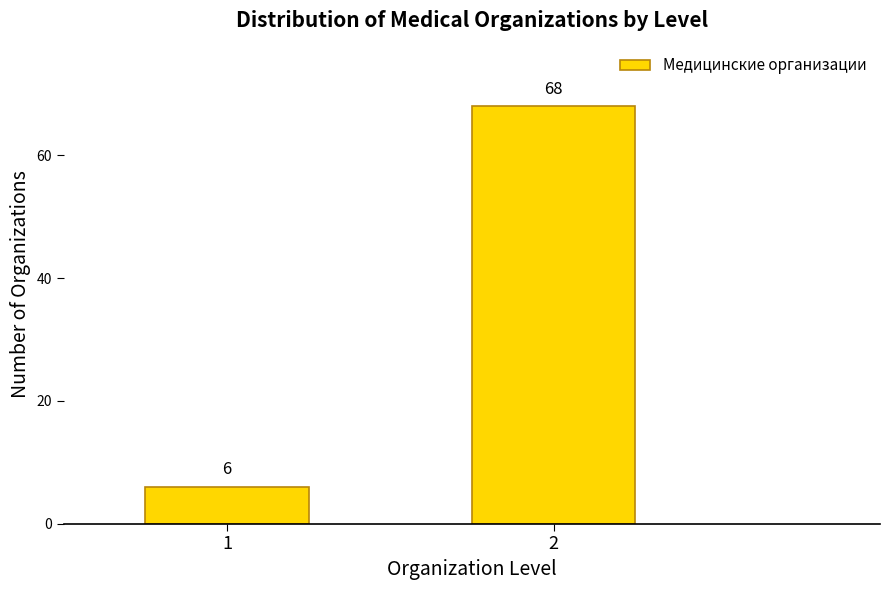

Reading left to right, transcribe all the data shown in this chart.

1=6	2=68